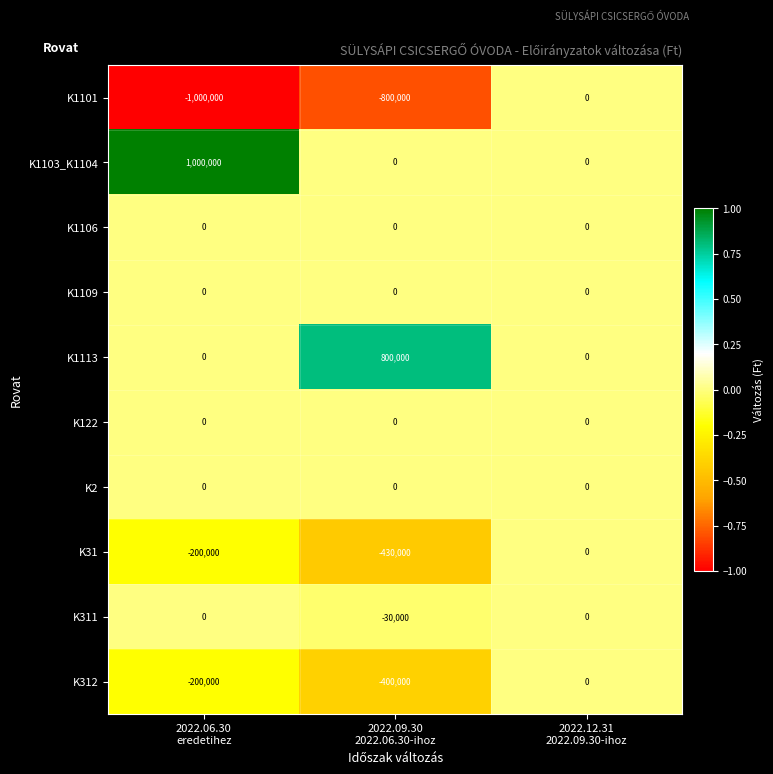

What is the difference between the maximum and minimum values in the K311 series?

30000